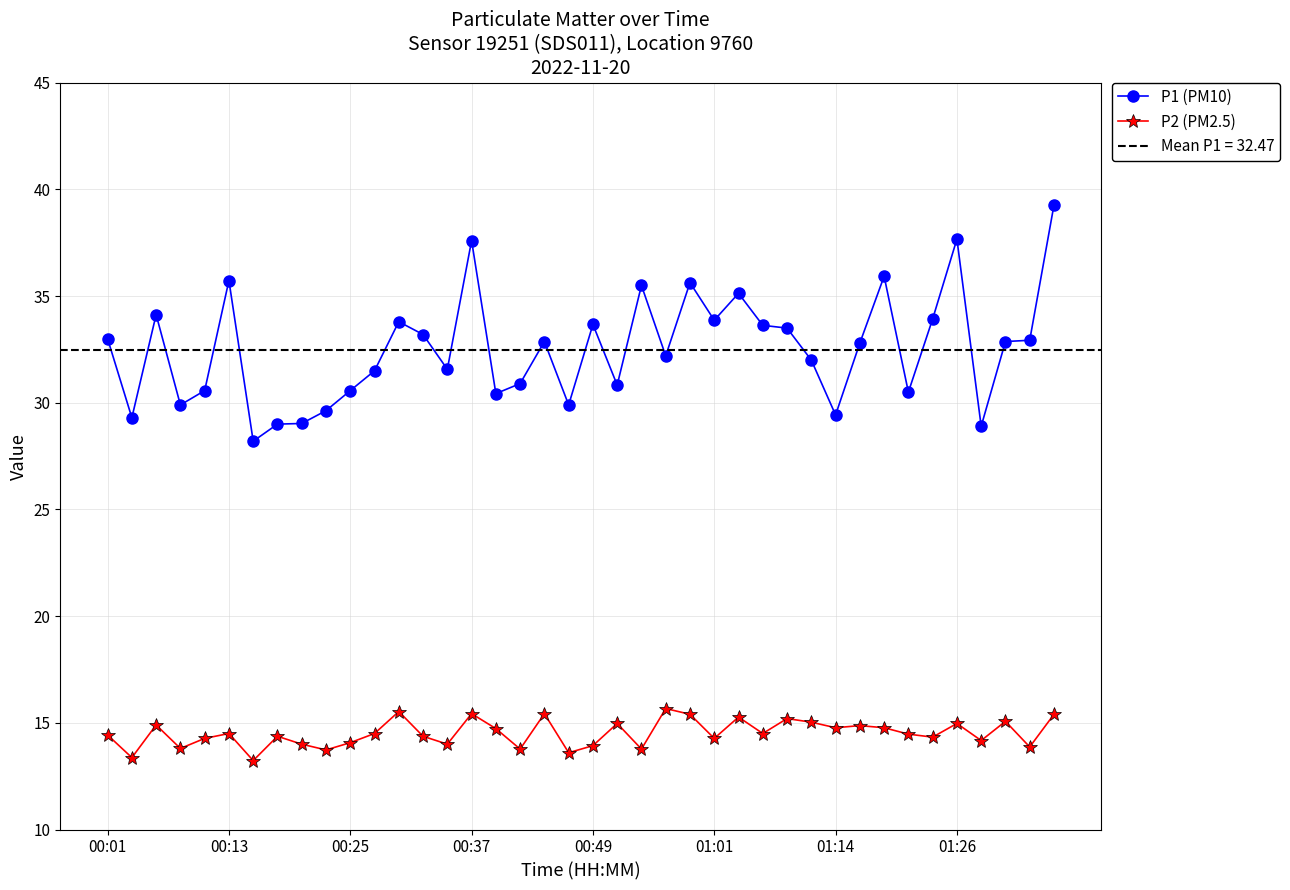

True or false: P1 (PM10) and P2 (PM2.5) cross at least once.

False